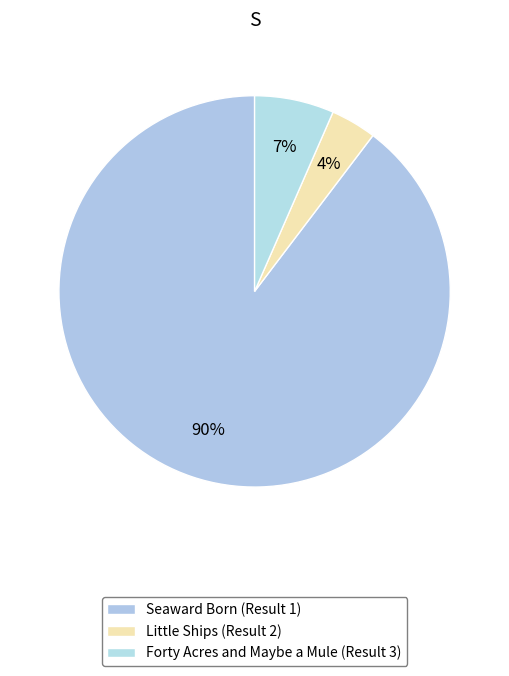

Which slice represents more than half of the pie?

Seaward Born (Result 1)